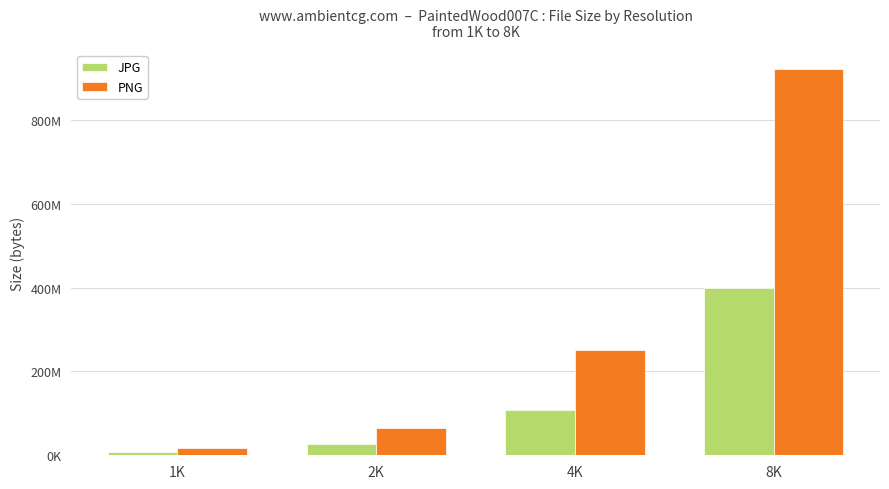

What is the total value across all series at 4K?

357743300